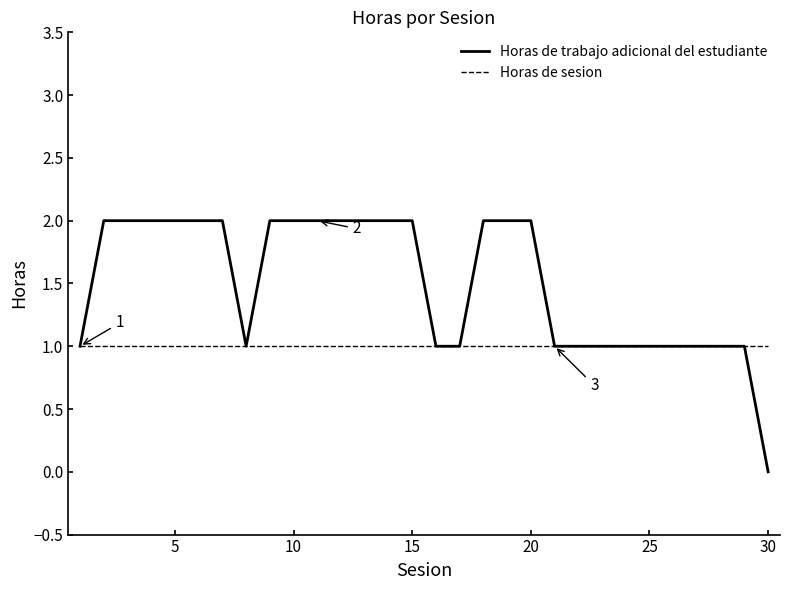

Which series has the largest range (max minus min)?

Horas de trabajo adicional del estudiante